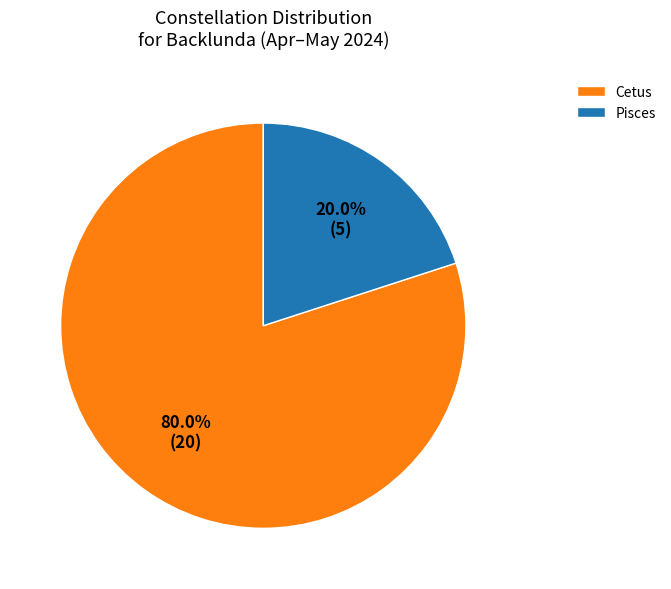

To the nearest percent, what portion does Cetus represent?

80%